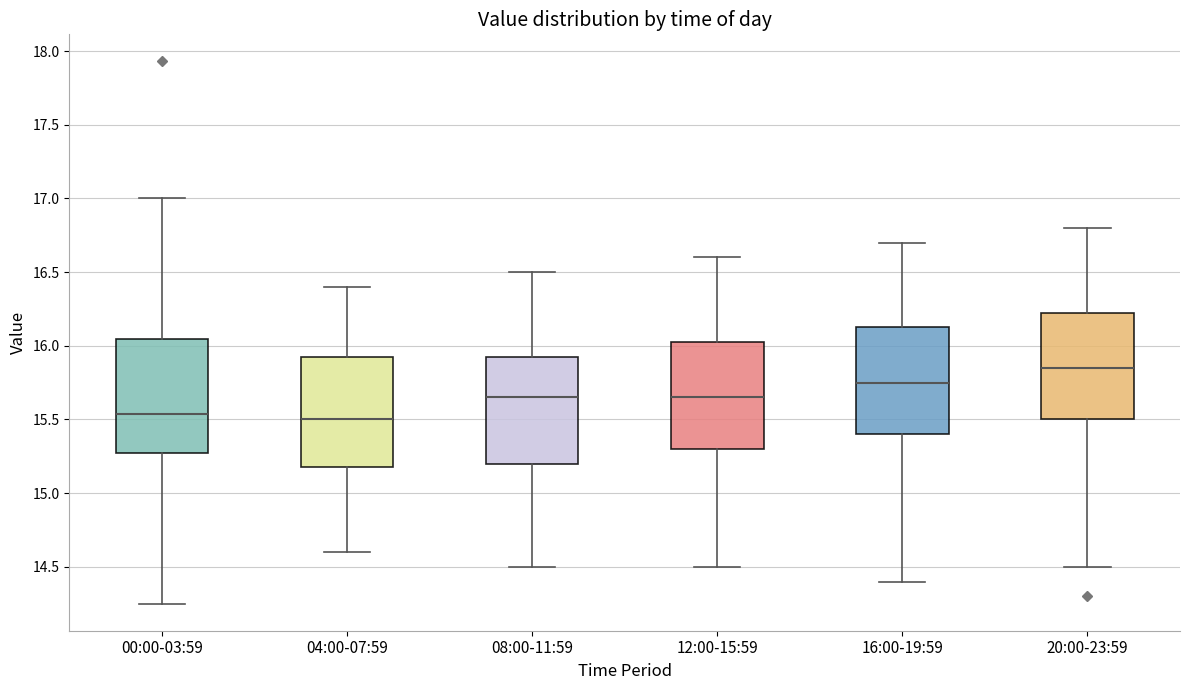

Reading left to right, transcribe this box plot: for each box, give where its median line is, the range the box spans, and where its two whiskers end, as read against the y-axis. The values are not printed on the chart, so give them approximately, as read against the axis.

00:00-03:59: median 15.55, box 15.25 to 16.05, whiskers 14.25 to 17.00
04:00-07:59: median 15.50, box 15.20 to 15.95, whiskers 14.60 to 16.40
08:00-11:59: median 15.65, box 15.20 to 15.95, whiskers 14.50 to 16.50
12:00-15:59: median 15.65, box 15.30 to 16.05, whiskers 14.50 to 16.60
16:00-19:59: median 15.75, box 15.40 to 16.15, whiskers 14.40 to 16.70
20:00-23:59: median 15.85, box 15.50 to 16.25, whiskers 14.50 to 16.80